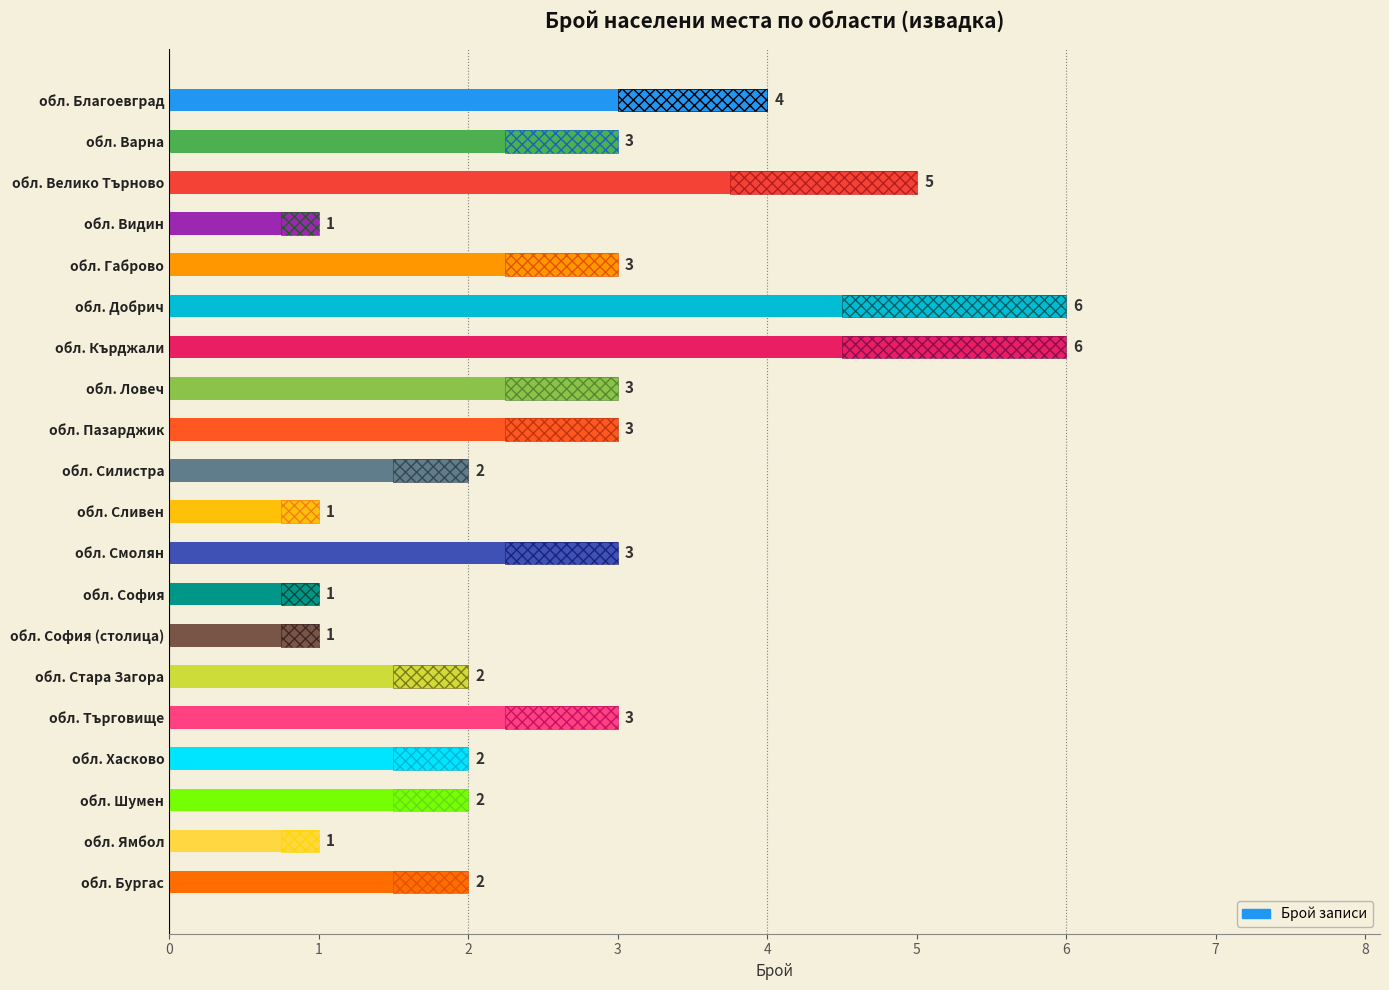

How many bars are there in total?

20